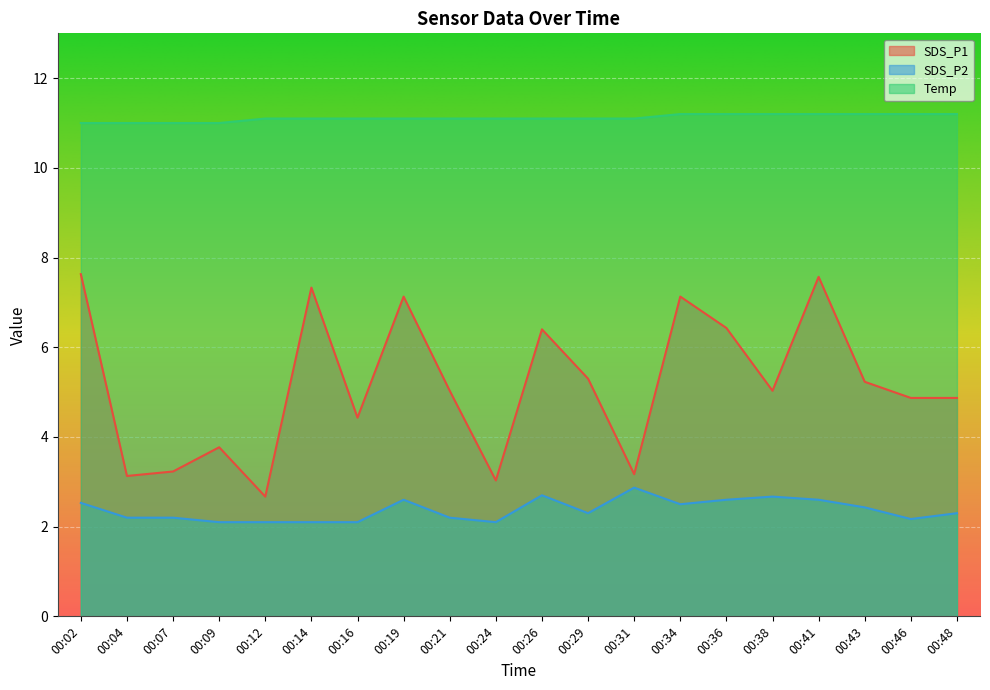

Is it true that SDS_P1 equals 3.1 at 00:04?

True